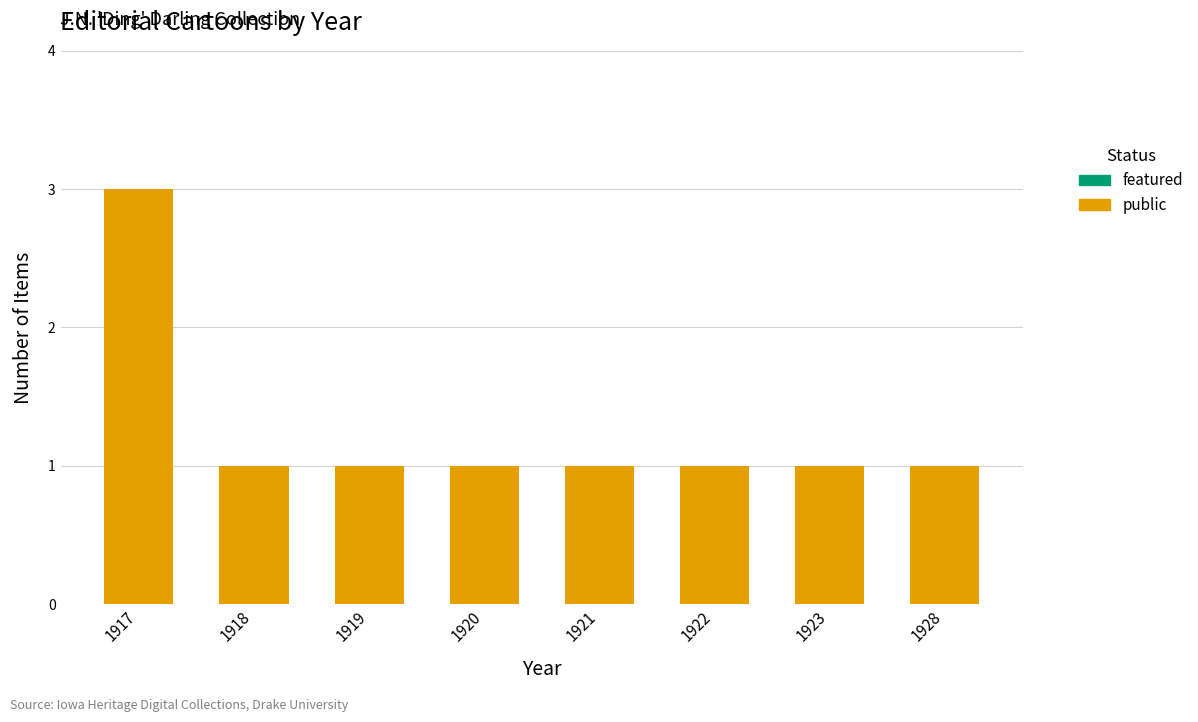

The chart shows a value of 1 at 1921. True or false?

True